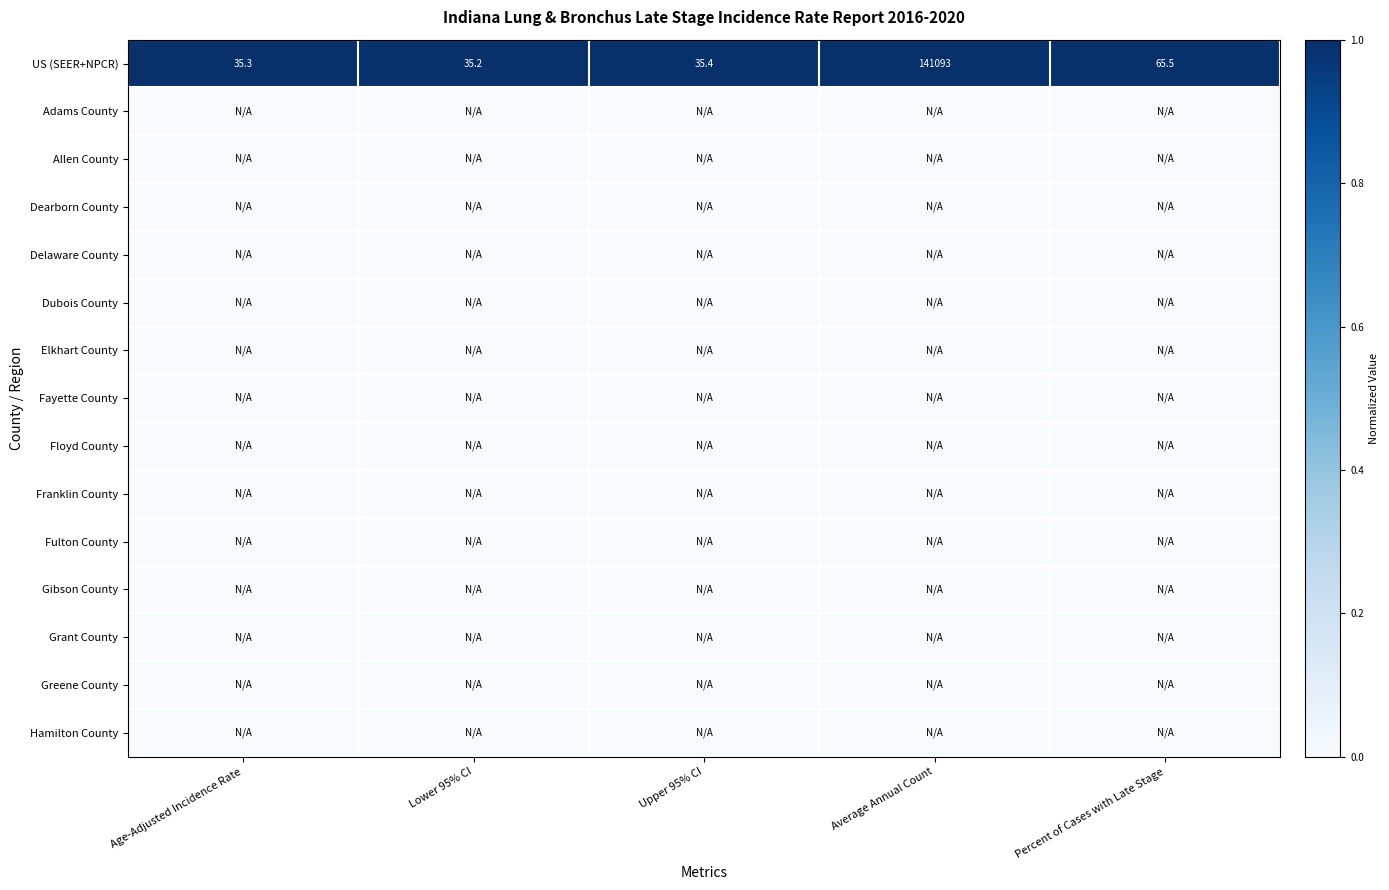

Which category has the highest value in the US (SEER+NPCR) series?

Average Annual Count